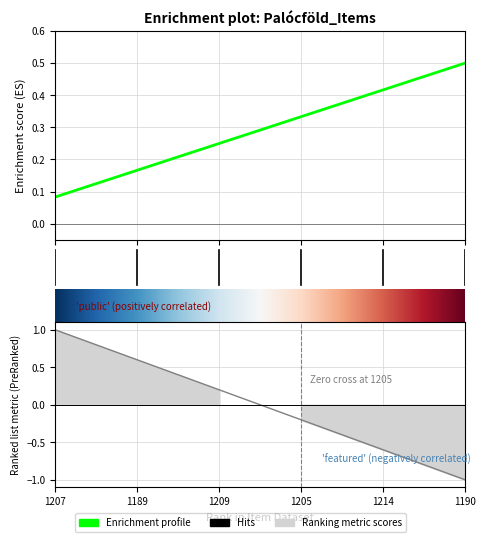

True or false: public and featured intersect in this chart.

False